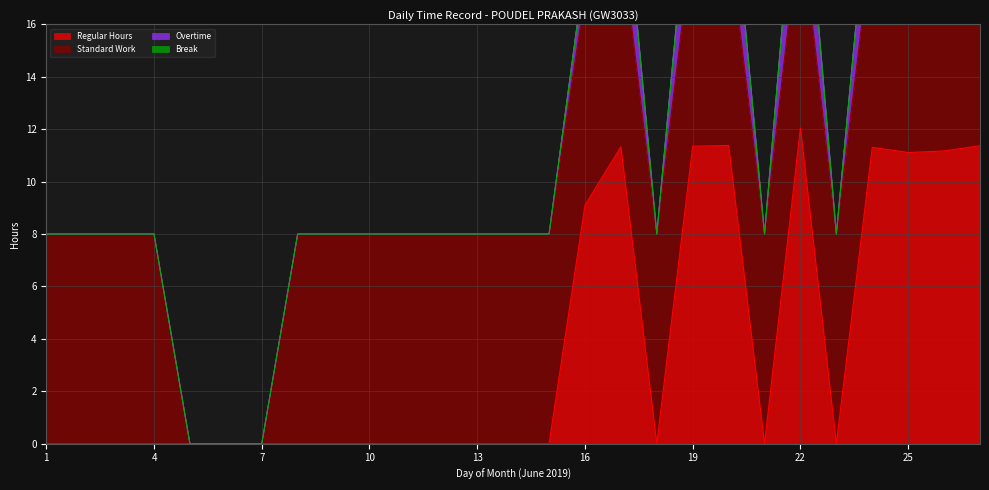

True or false: Break and Overtime intersect in this chart.

False